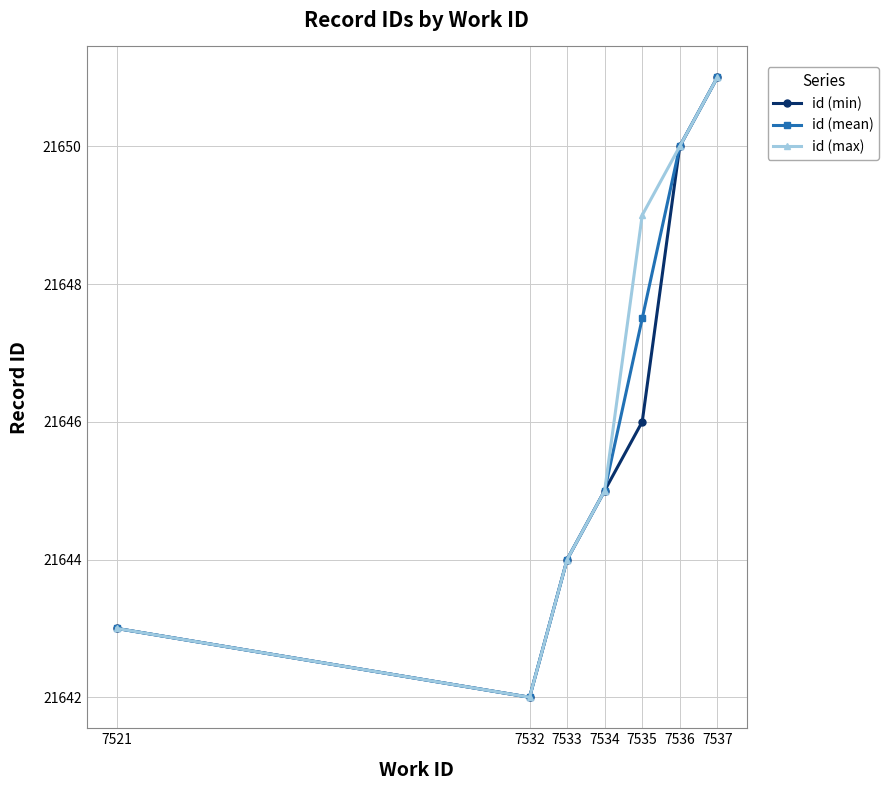

Which category has the lowest value across all series?

7532